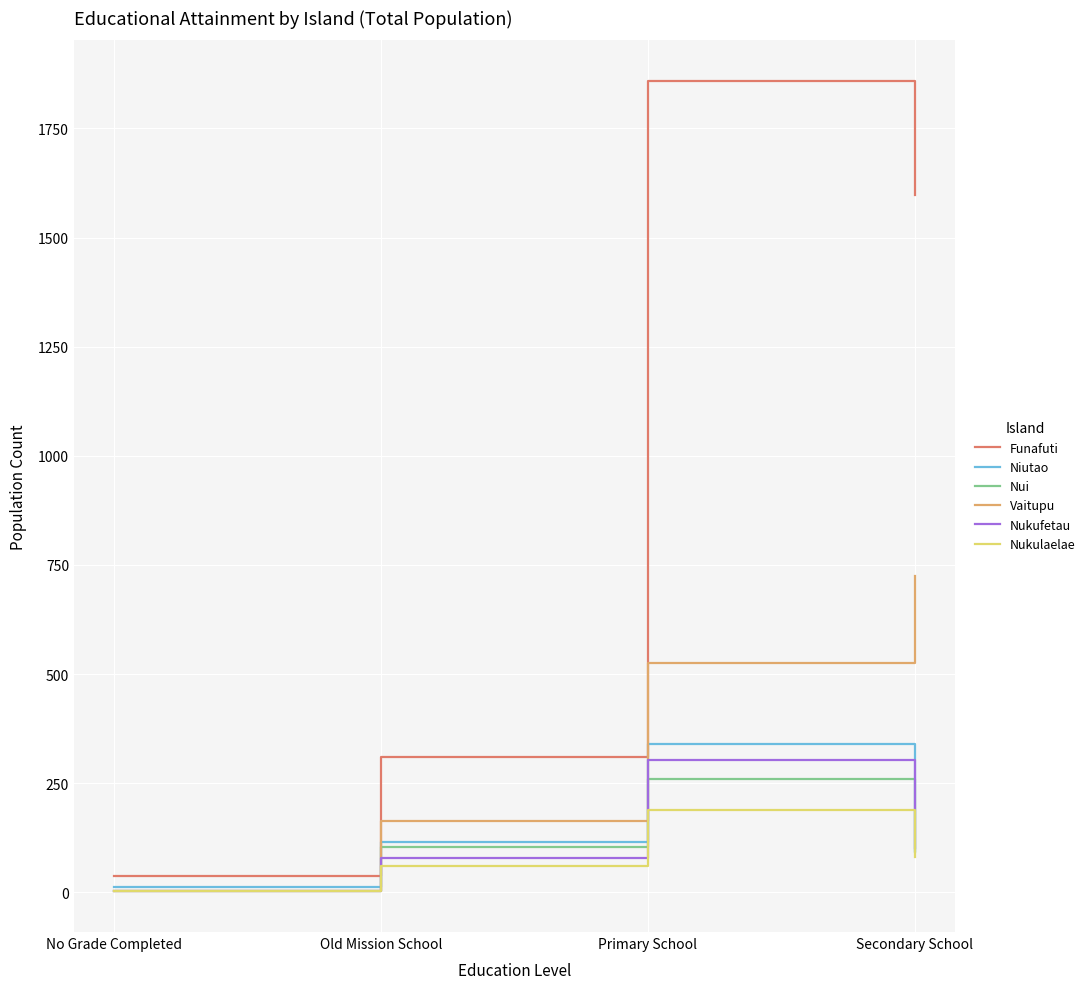

What is the difference between the maximum and second lowest values in the Niutao series?

247